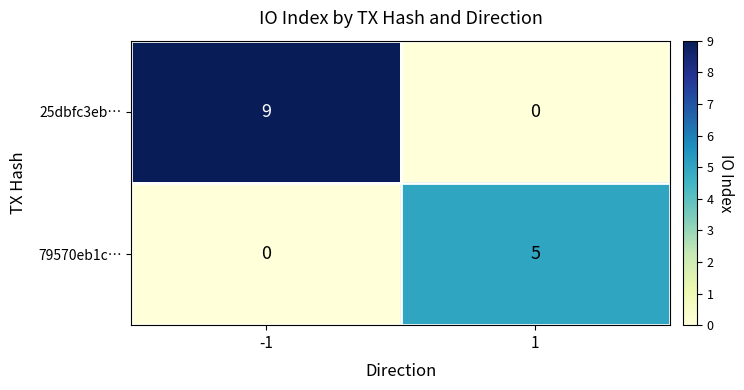

At which category is the sum across all series the highest?

-1